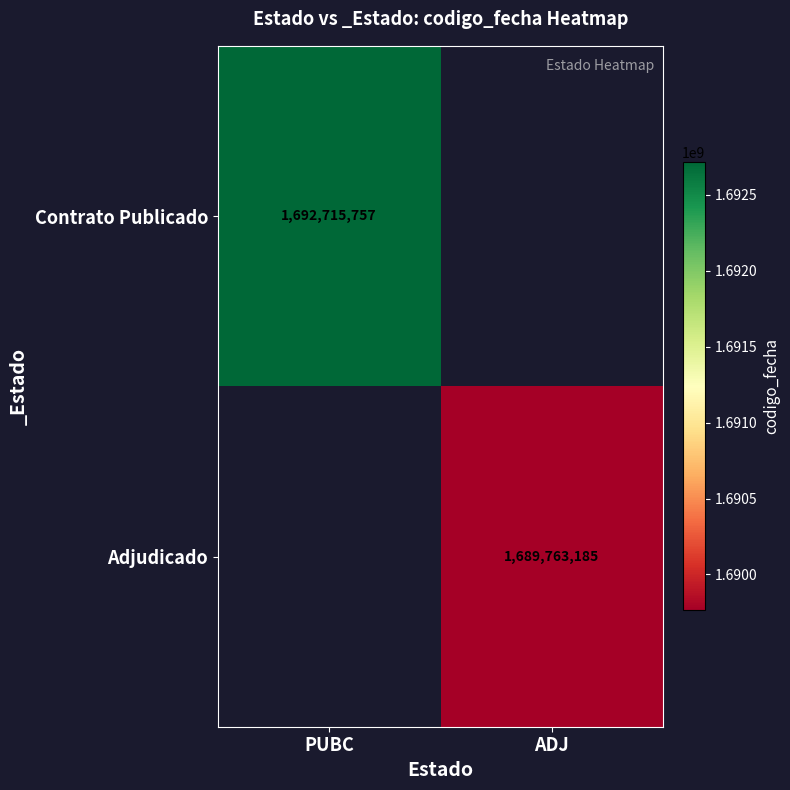

The Contrato Publicado series shows 1692715757 at PUBC. True or false?

True